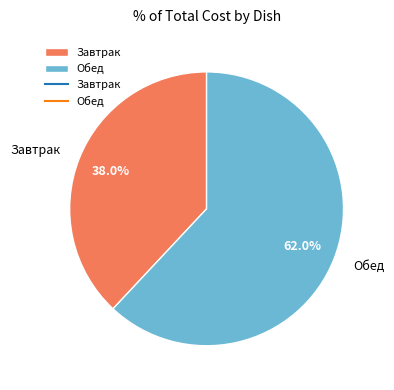

Is the sum of Завтрак and Обед greater than half?

Yes